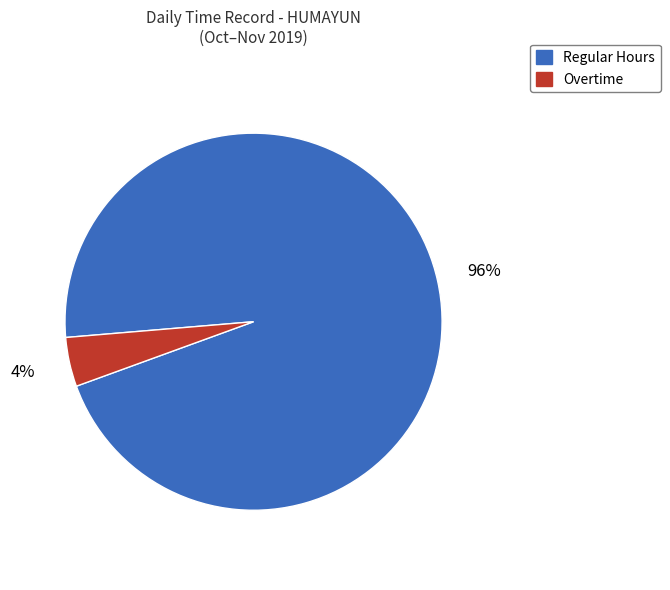

Is there a majority slice in this chart?

Yes